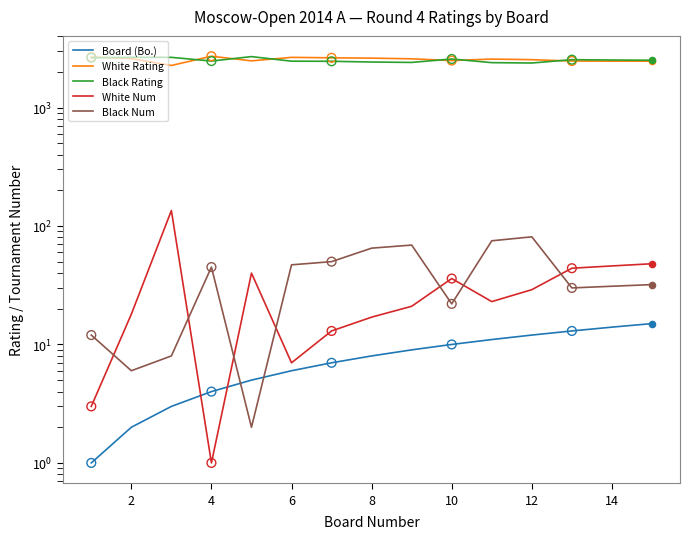

Is the value of Board (Bo.) at 12 greater than the value of Black Num at 8?

Yes